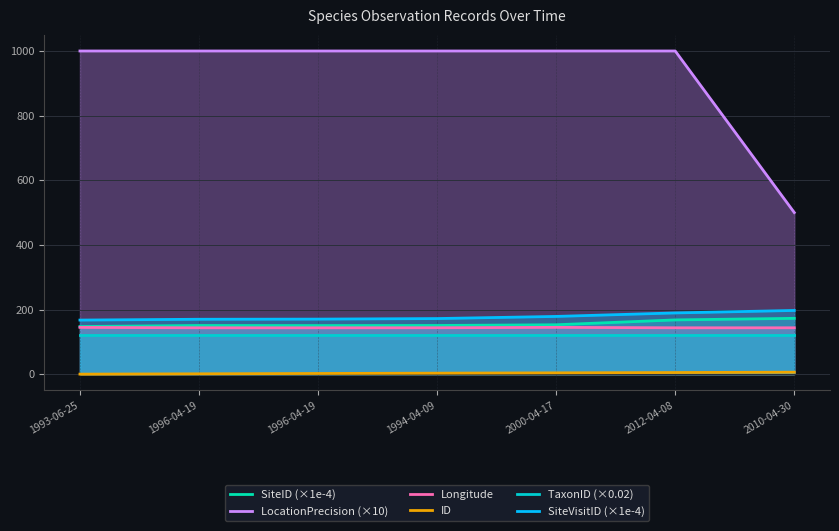

What is the maximum value for ID?

6.0